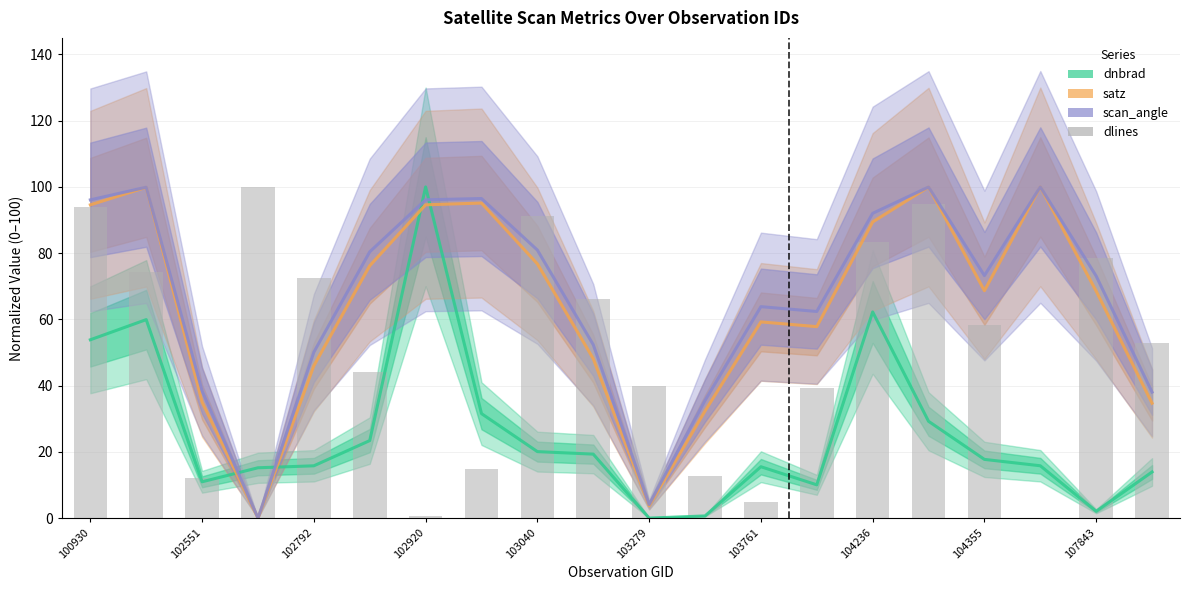

How many groups of bars are there?

20